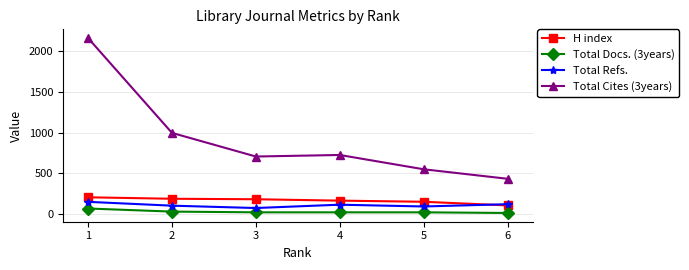

Which label corresponds to the largest value in the chart?

1